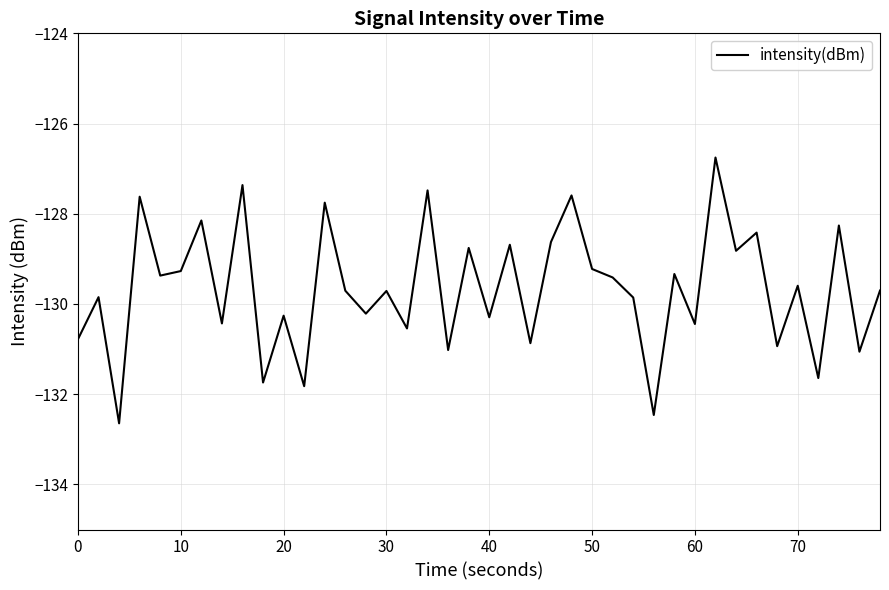

What is the minimum value shown in the chart?

-132.6